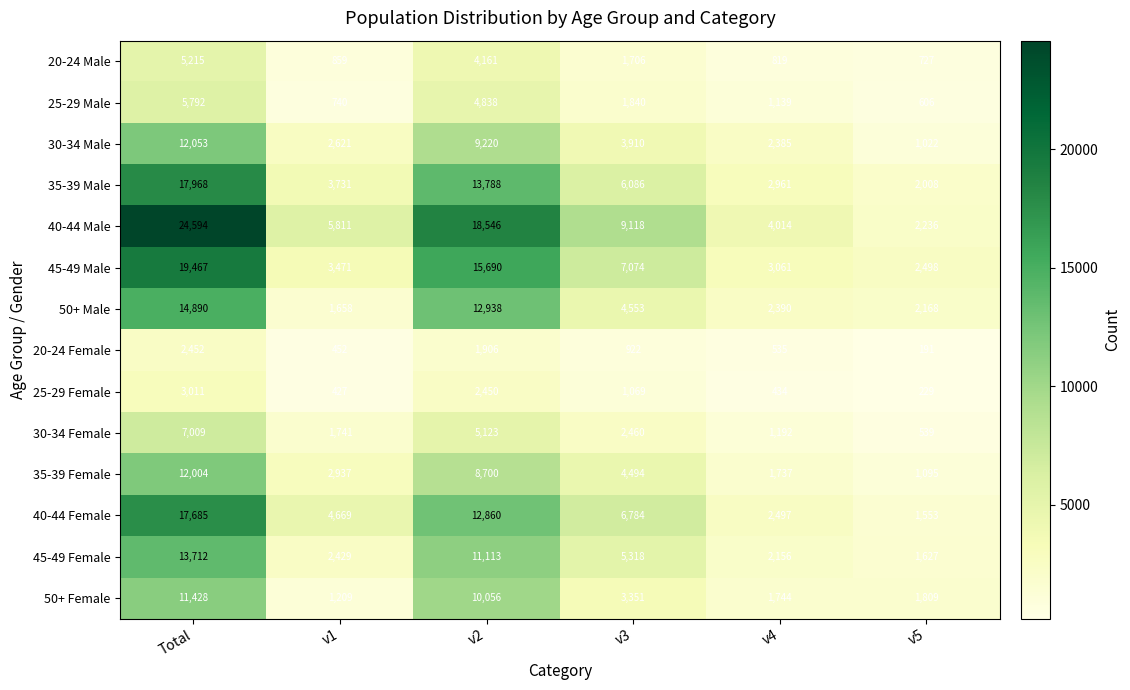

Where does the 25-29 Male series first go above 1840?

Total